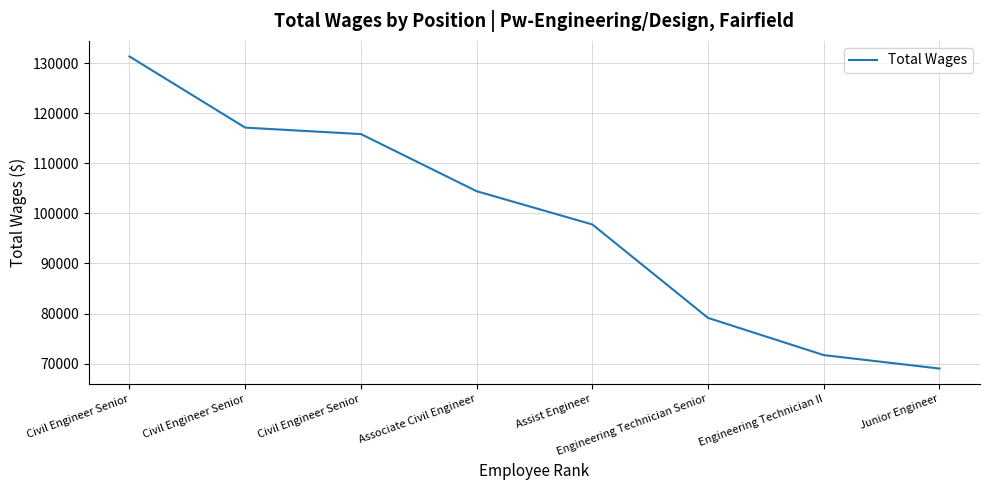

Does the chart have visible grid lines?

Yes